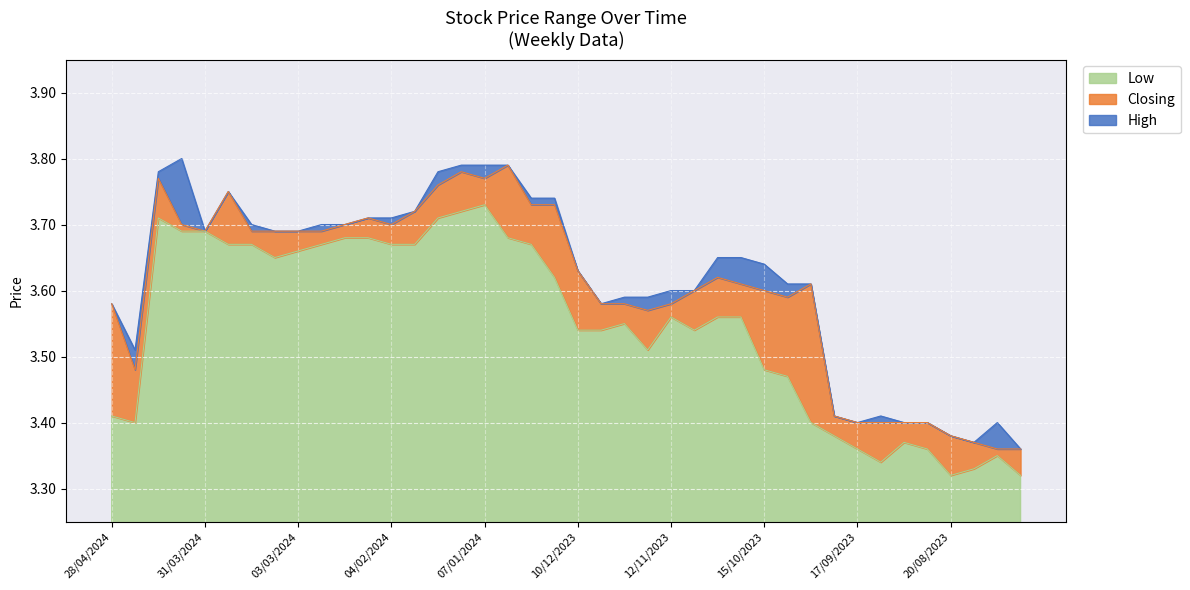

How many series are shown in this chart?

3